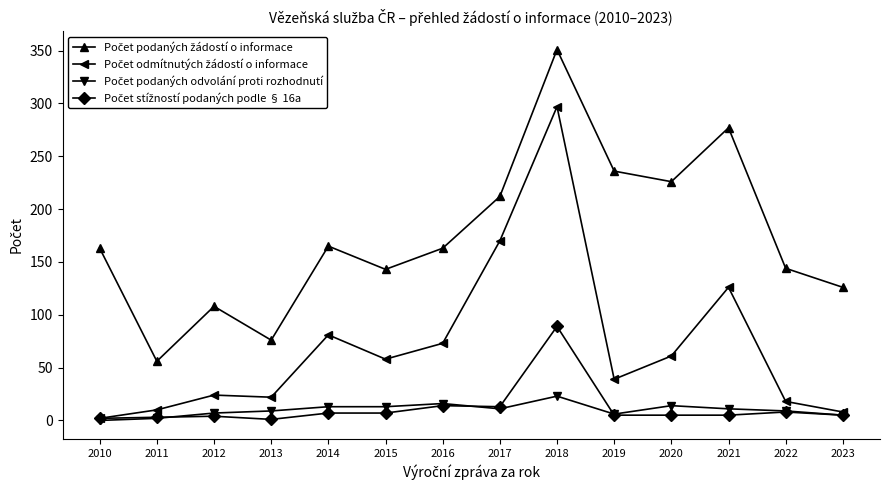

What is the greatest value displayed?

351